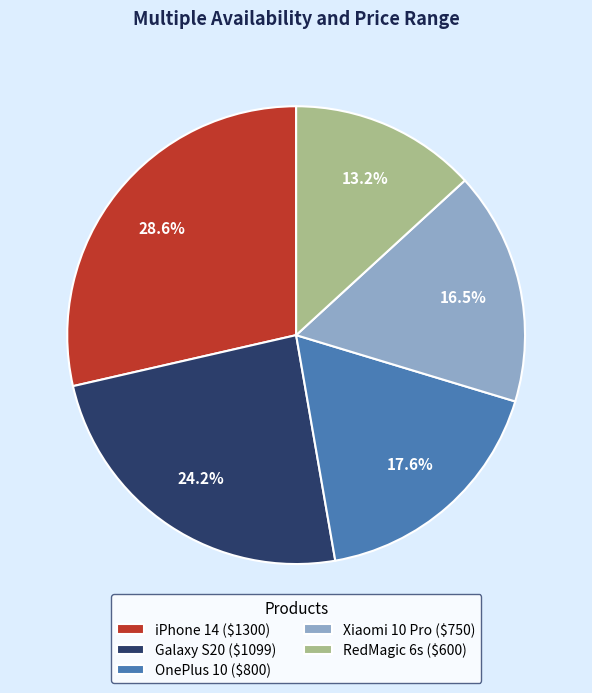

To the nearest percent, what portion does iPhone 14 represent?

29%